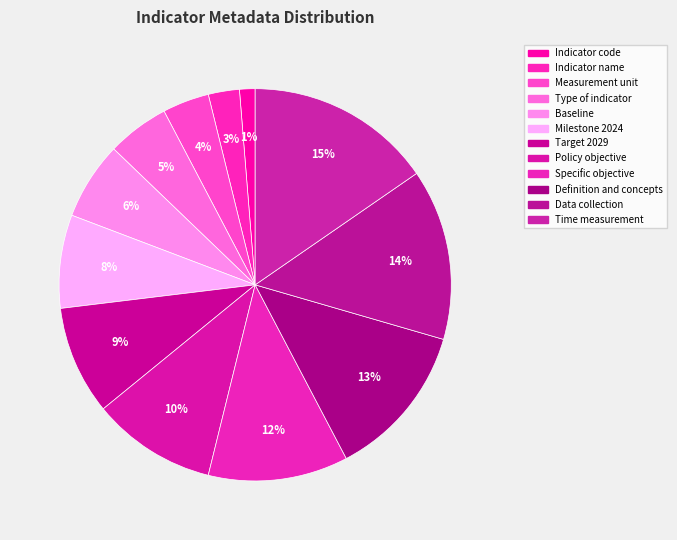

Is there a majority slice in this chart?

No